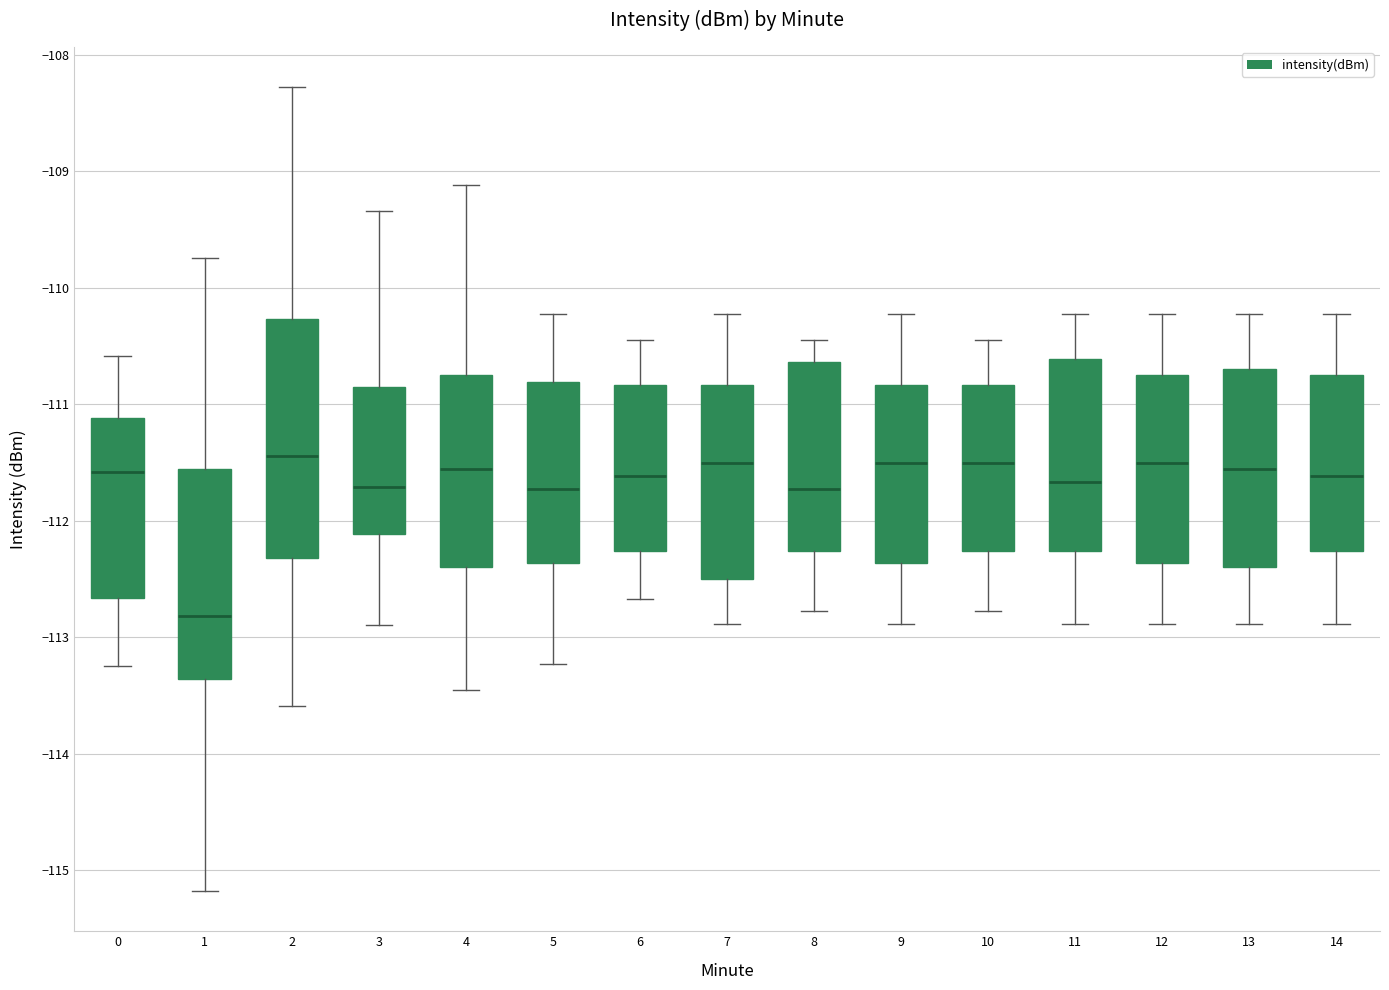

Reading left to right, transcribe this box plot: for each box, give where its median line is, the range the box spans, and where its two whiskers end, as read against the y-axis. The values are not printed on the chart, so give them approximately, as read against the axis.

0: median -111.6, box -112.7 to -111.1, whiskers -113.2 to -110.6
1: median -112.8, box -113.4 to -111.6, whiskers -115.2 to -109.7
2: median -111.4, box -112.3 to -110.3, whiskers -113.6 to -108.3
3: median -111.7, box -112.1 to -110.9, whiskers -112.9 to -109.3
4: median -111.6, box -112.4 to -110.8, whiskers -113.4 to -109.1
5: median -111.7, box -112.4 to -110.8, whiskers -113.2 to -110.2
6: median -111.6, box -112.3 to -110.8, whiskers -112.7 to -110.4
7: median -111.5, box -112.5 to -110.8, whiskers -112.9 to -110.2
8: median -111.7, box -112.3 to -110.6, whiskers -112.8 to -110.4
9: median -111.5, box -112.4 to -110.8, whiskers -112.9 to -110.2
10: median -111.5, box -112.3 to -110.8, whiskers -112.8 to -110.4
11: median -111.7, box -112.3 to -110.6, whiskers -112.9 to -110.2
12: median -111.5, box -112.4 to -110.8, whiskers -112.9 to -110.2
13: median -111.6, box -112.4 to -110.7, whiskers -112.9 to -110.2
14: median -111.6, box -112.3 to -110.8, whiskers -112.9 to -110.2